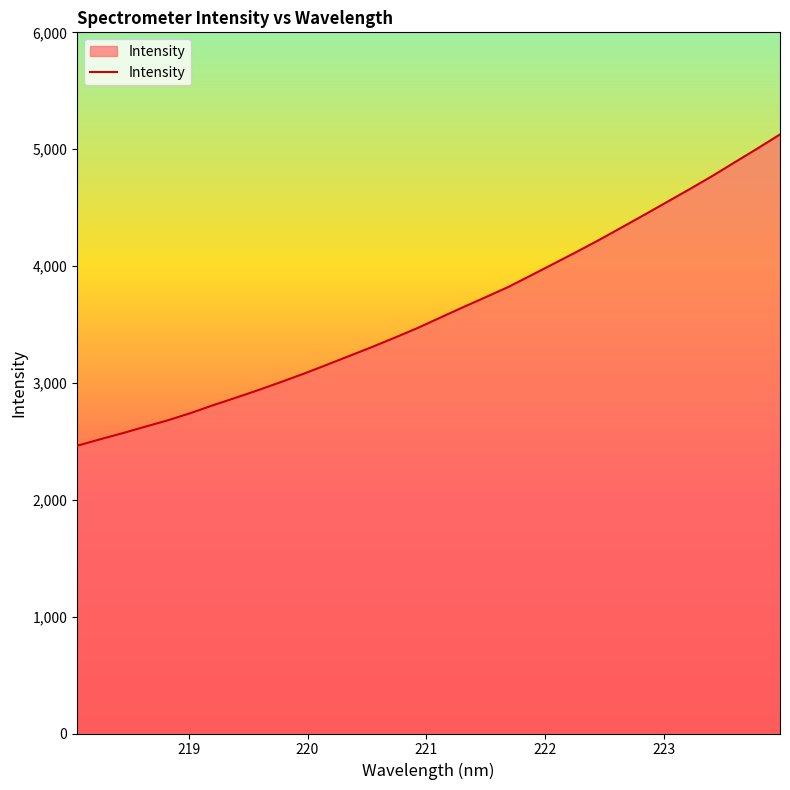

What is the greatest value displayed?

5126.5